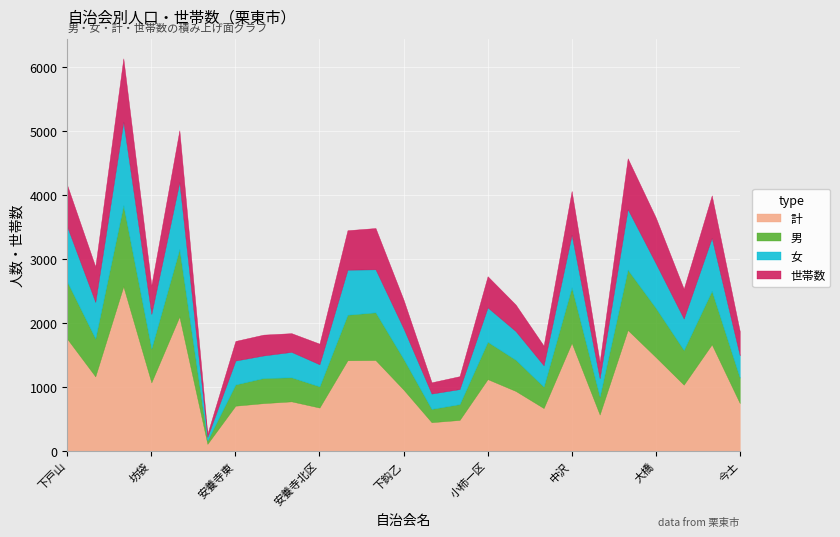

After their last crossing, which series has the higher values: 男 or 女?

男